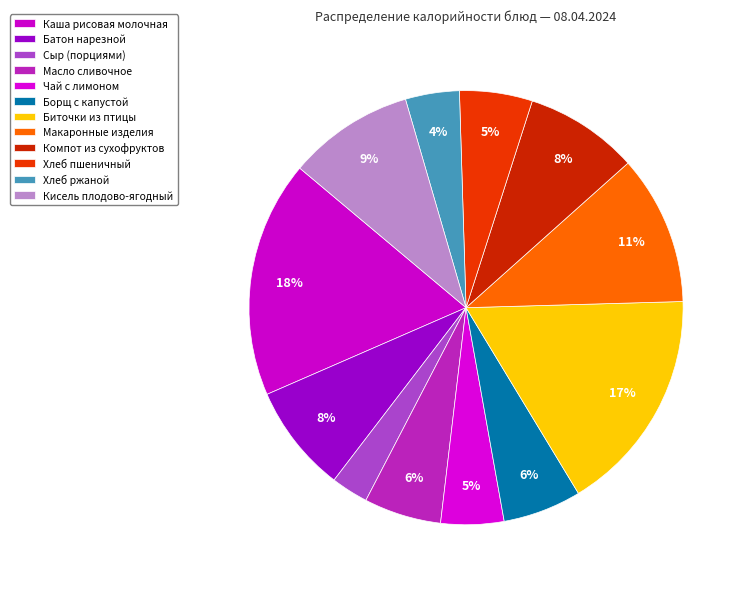

To the nearest percent, what is the difference between the Батон нарезной and Сыр (порциями) slice percentages?

5%